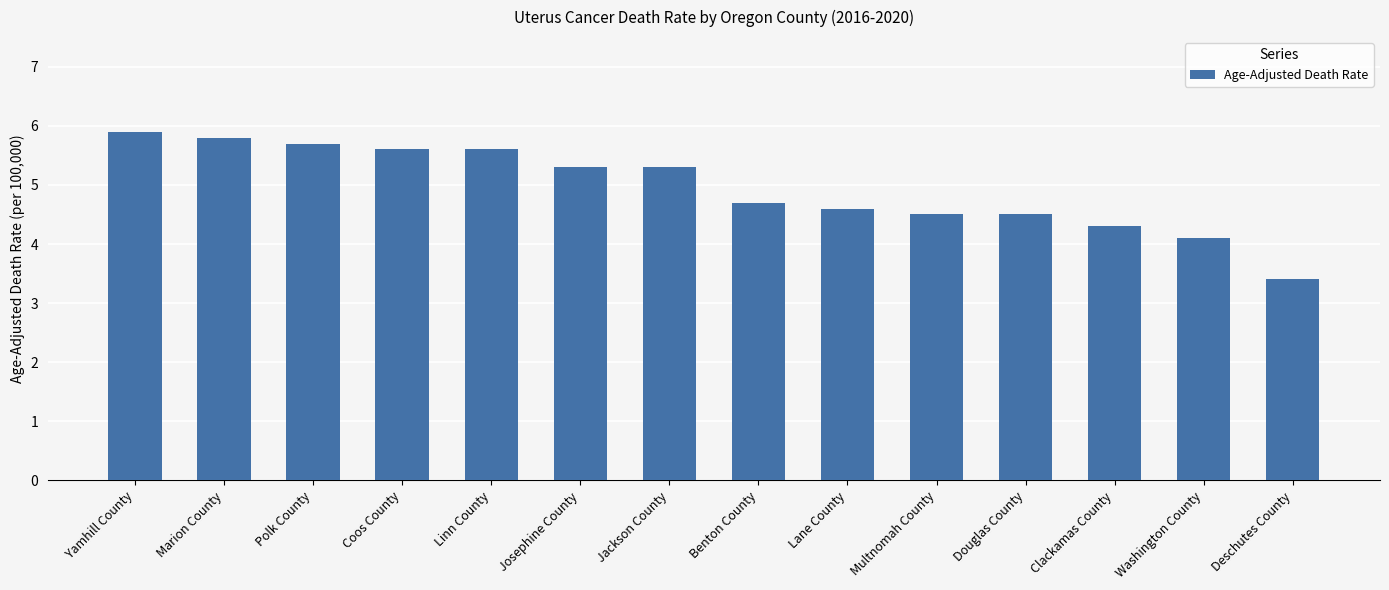

Which label corresponds to the smallest value in the chart?

Deschutes County